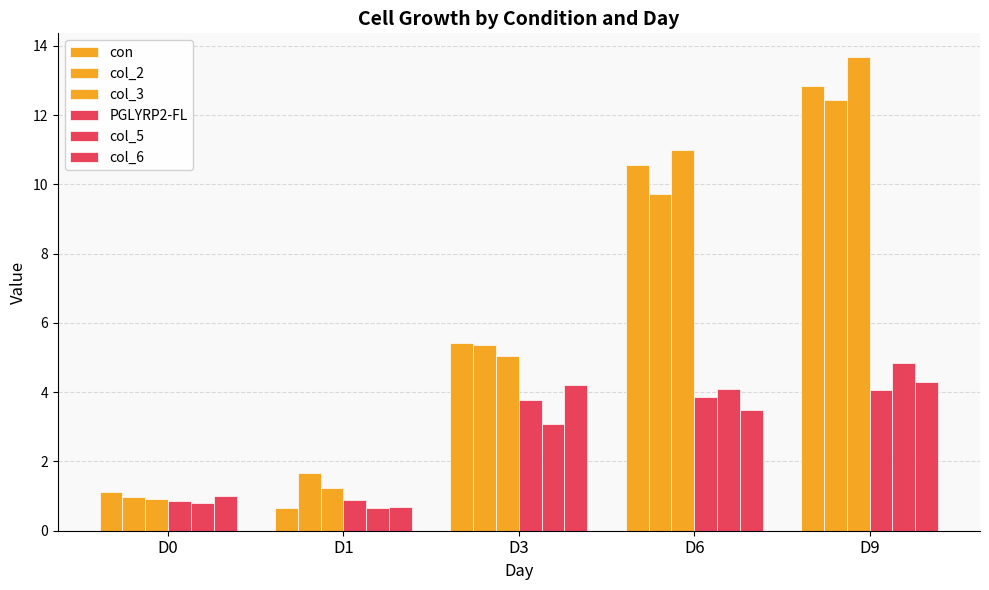

List the series in order of their peak value, lowest first.

PGLYRP2-FL, col_6, col_5, col_2, con, col_3